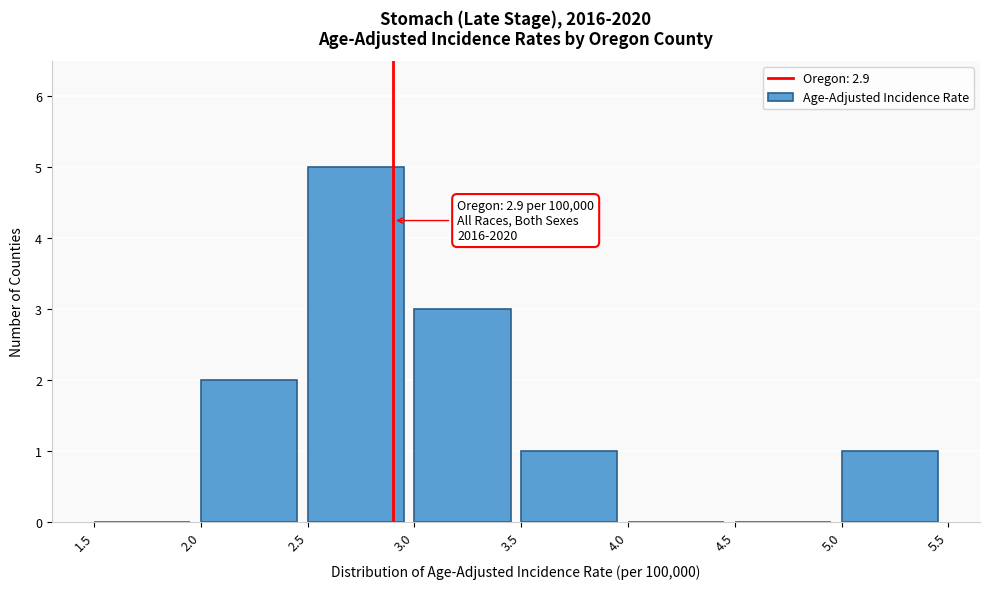

Over which range of the x-axis is the bar tallest?

2.5 to 3.0